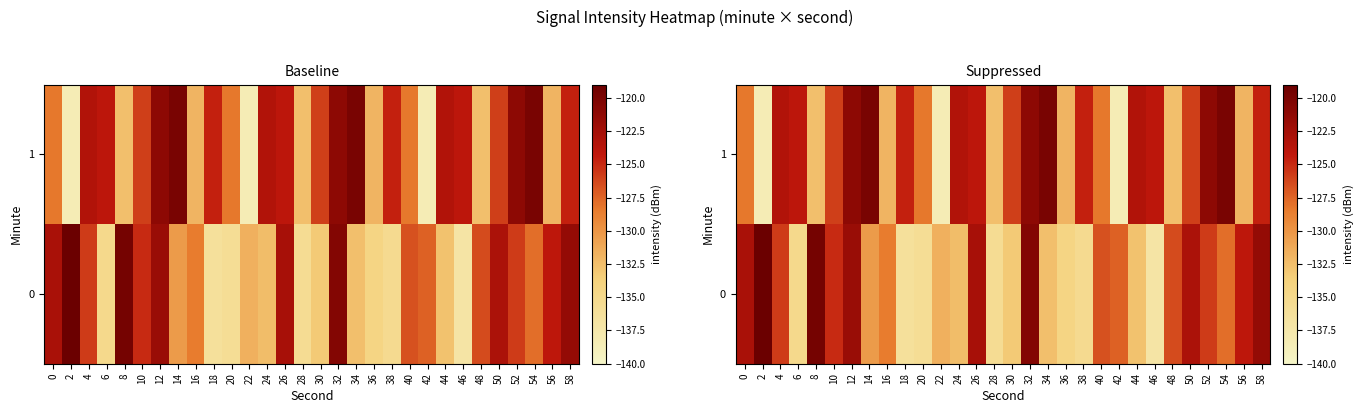

How many data points in 0 are above -127?

14